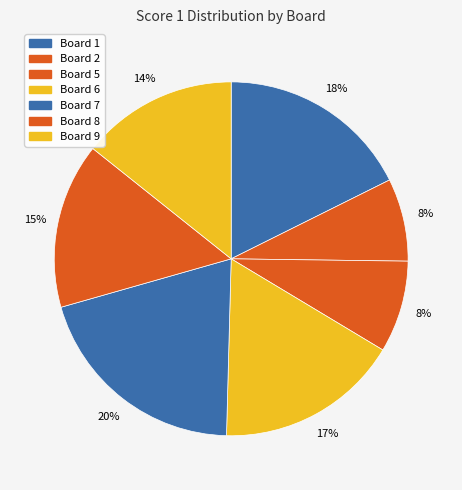

Does any single category account for the majority?

No